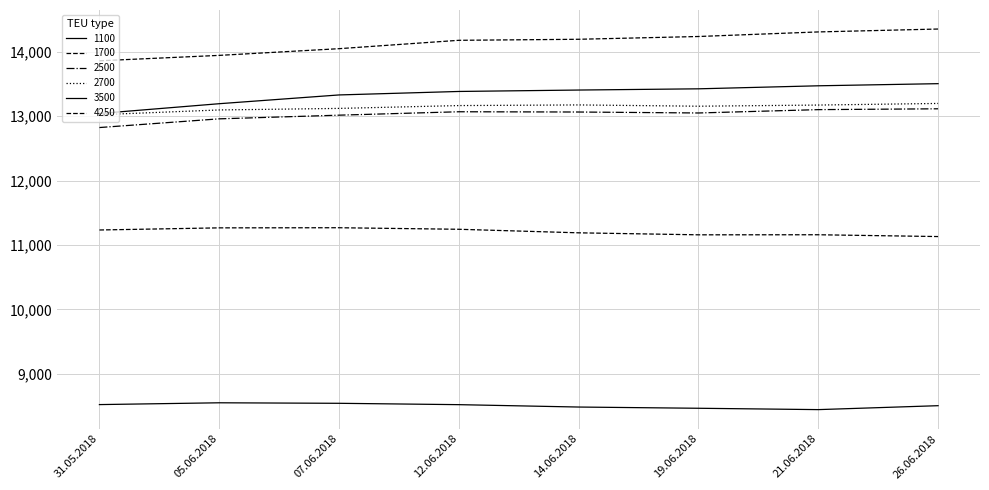

True or false: 1100 and 4250 intersect in this chart.

False